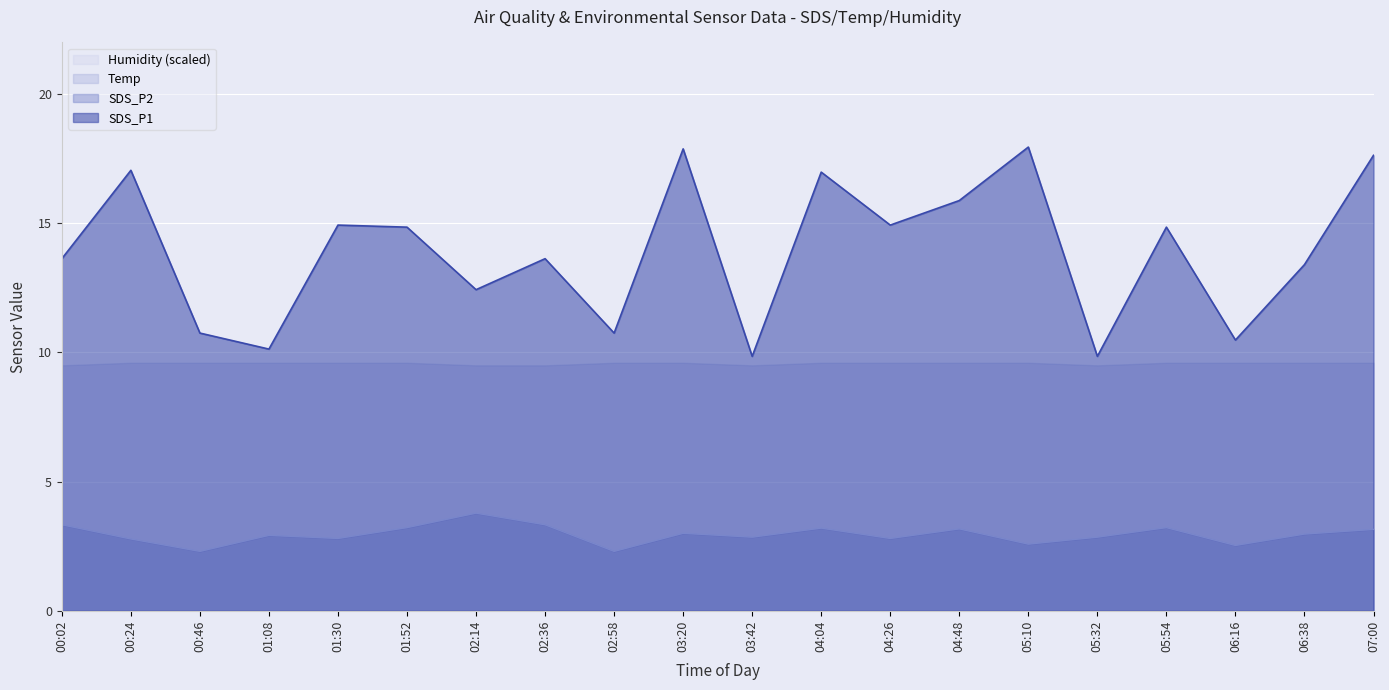

What is the difference between the maximum and minimum values in the SDS_P1 series?

8.1